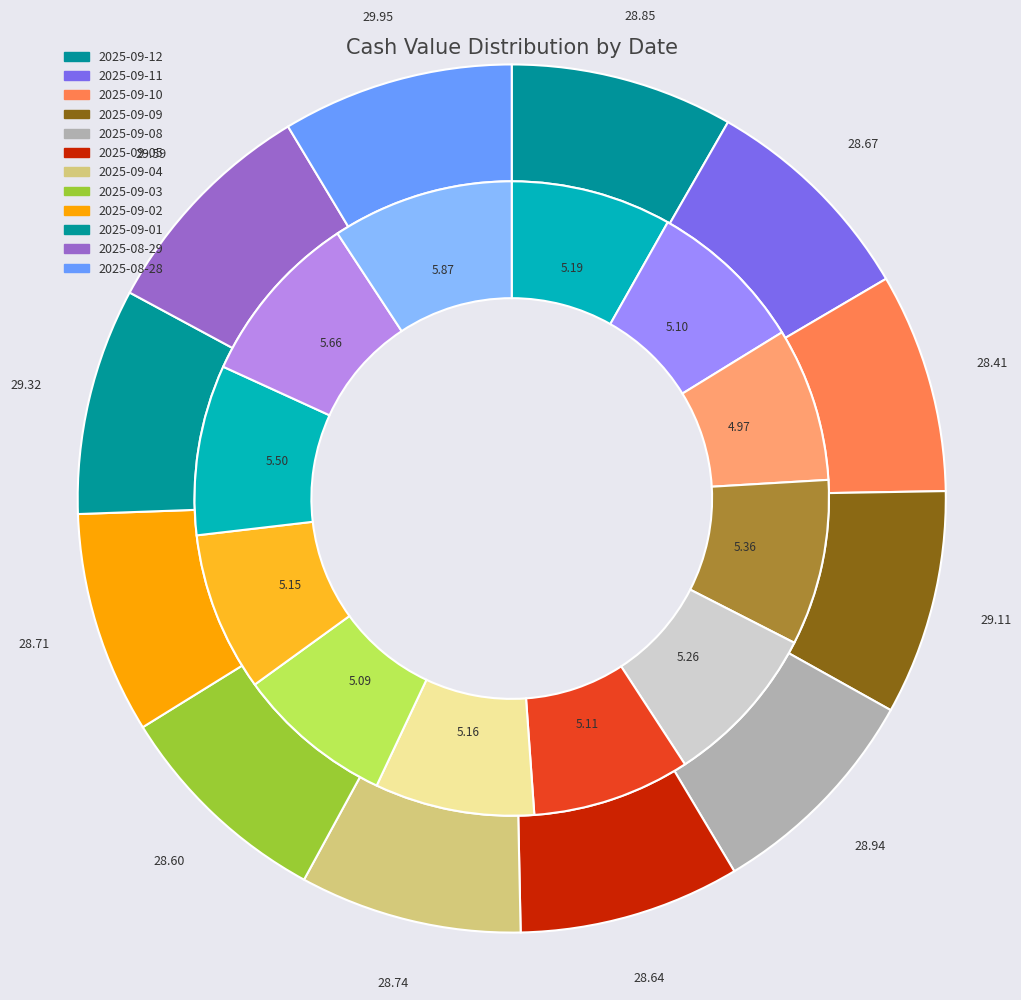

What is the change in value from 2025-09-09 to 2025-09-08?

-0.2